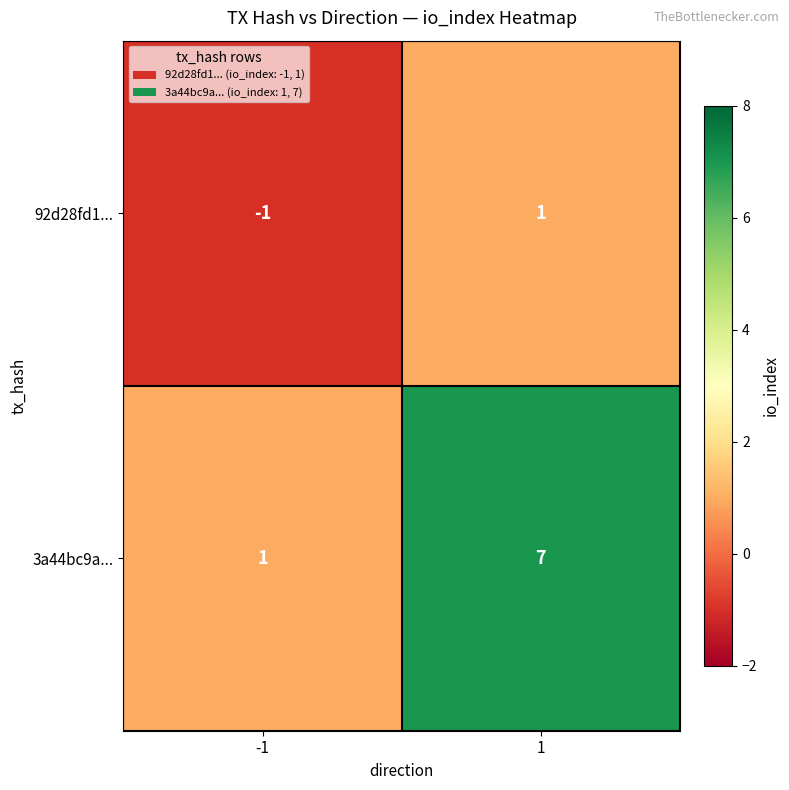

How many distinct data groups are displayed?

2